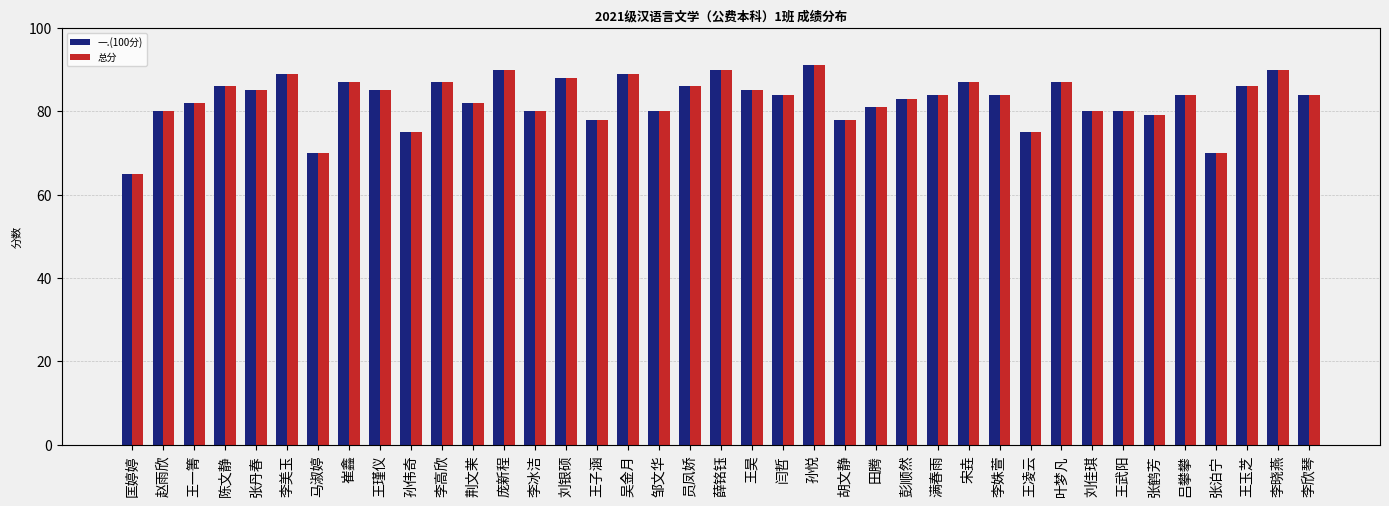

Reading right to left, list all the values displayed in this chart.

一.(100分): 84	90	86	70	84	79	80	80	87	75	84	87	84	83	81	78	91	84	85	90	86	80	89	78	88	80	90	82	87	75	85	87	70	89	85	86	82	80	65
总分: 84	90	86	70	84	79	80	80	87	75	84	87	84	83	81	78	91	84	85	90	86	80	89	78	88	80	90	82	87	75	85	87	70	89	85	86	82	80	65